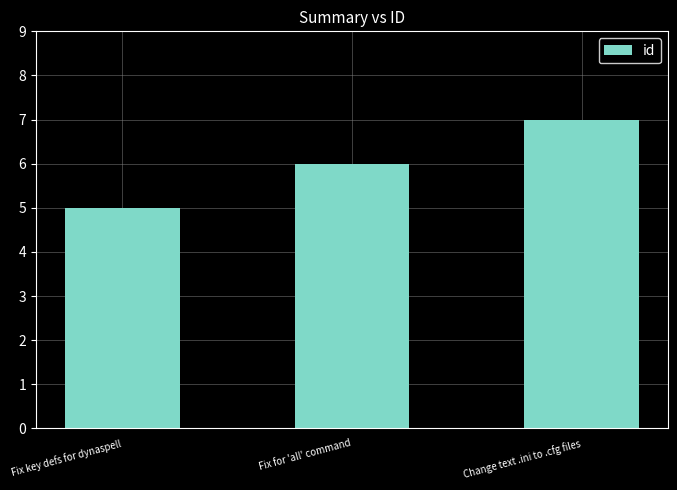

What is the difference between the second highest and minimum values?

1